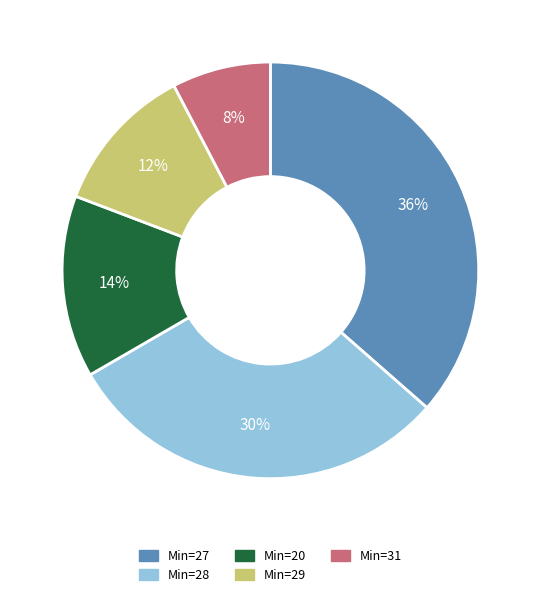

Do Min=31 and Min=28 together represent more than half of the pie?

No